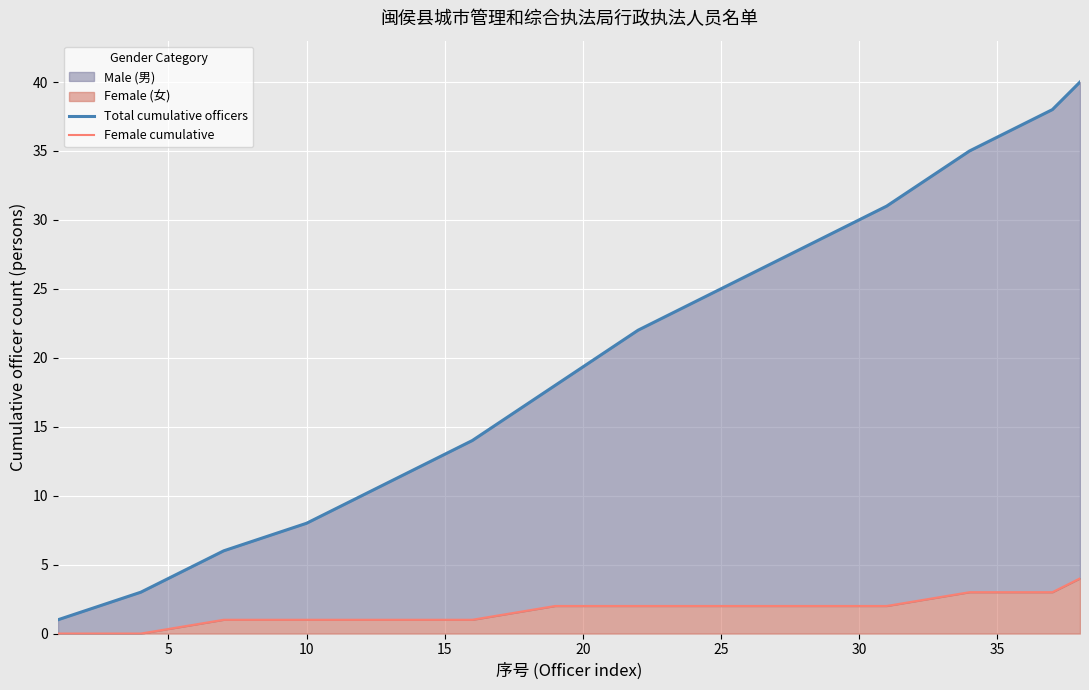

How many values in the Female cumulative series are below 2?

6